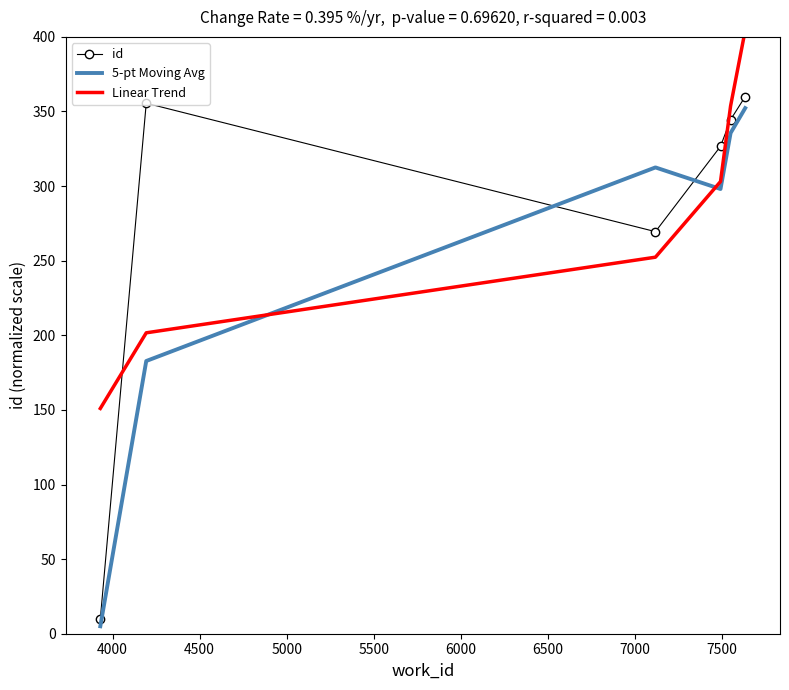

What is the difference between the second highest and minimum values in the id series?

345.6